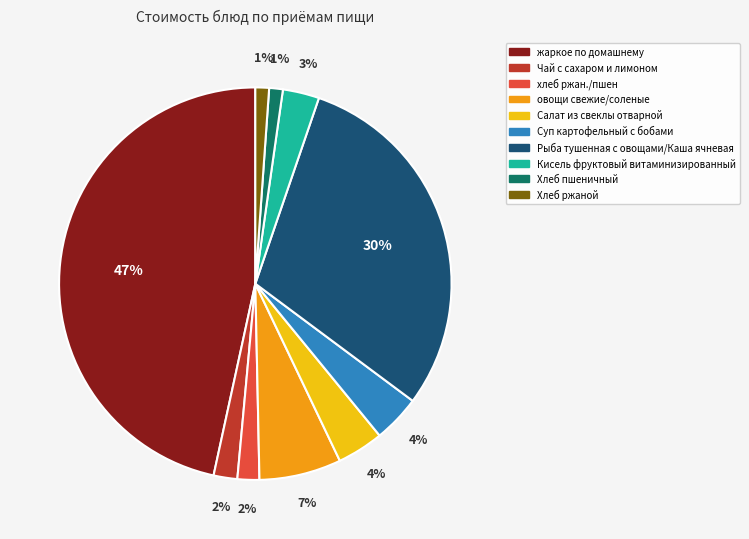

Count the number of slices in the pie.

10